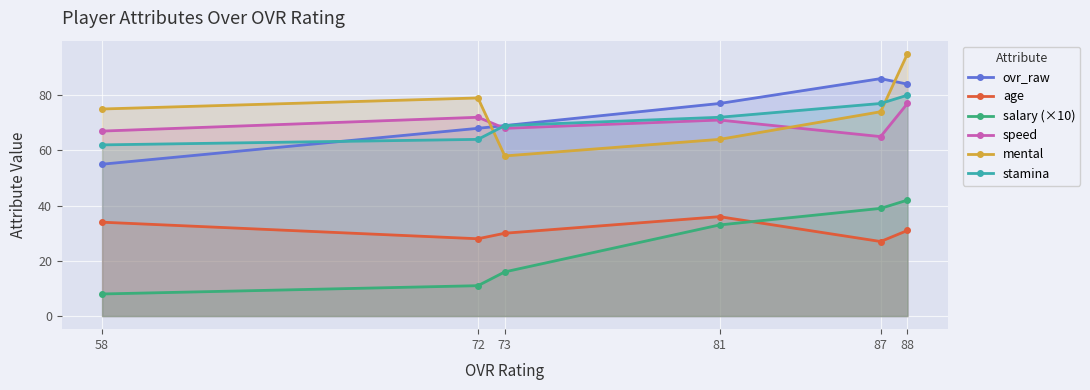

At how many categories does at least one series exceed 88?

1